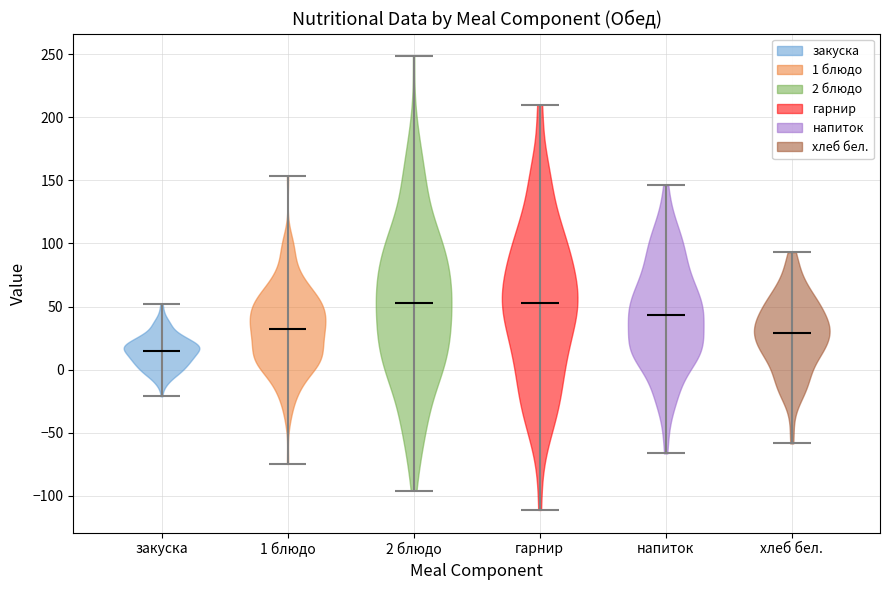

Which violin has the lowest median line?

закуска